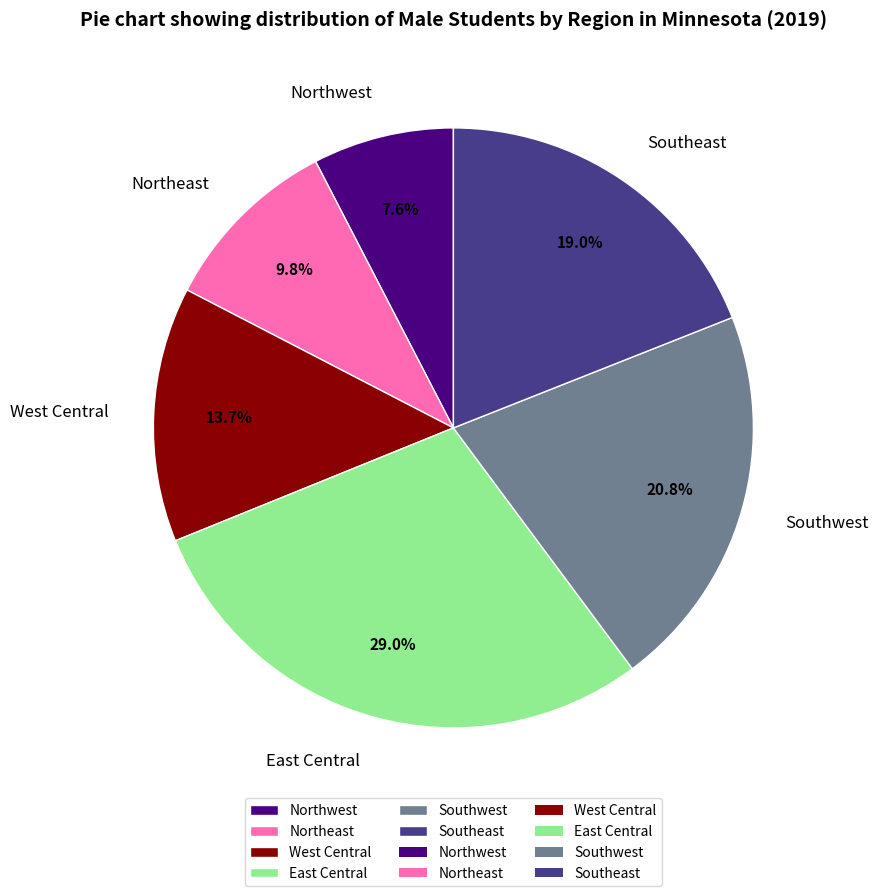

To the nearest percent, what percentage of the pie is East Central?

29%